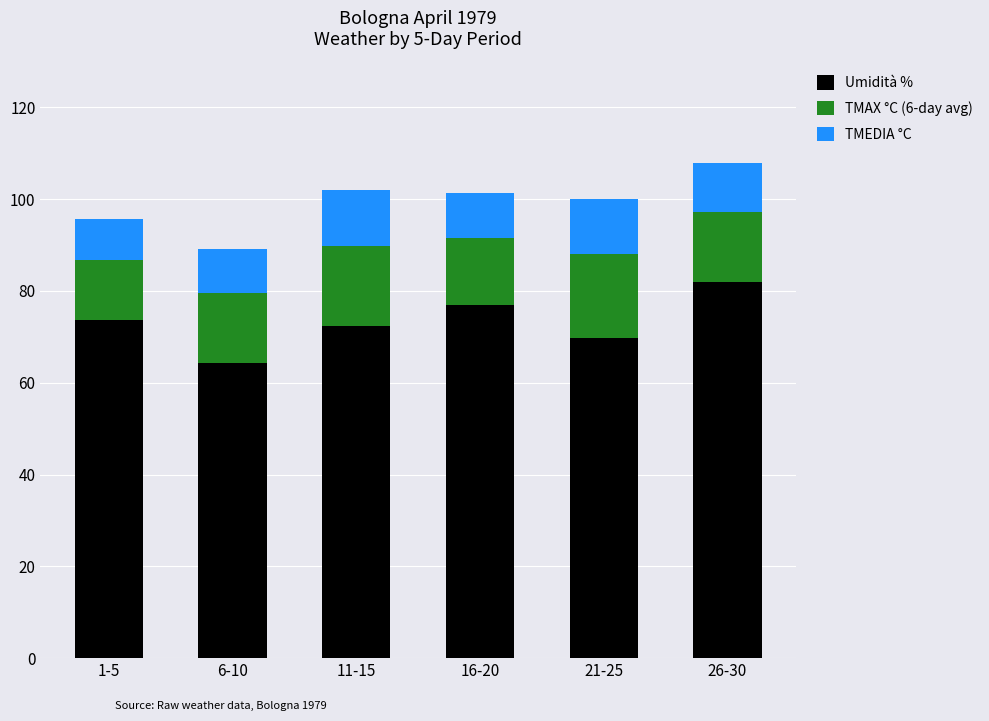

Which category has the lowest value in the Umidità % series?

6-10